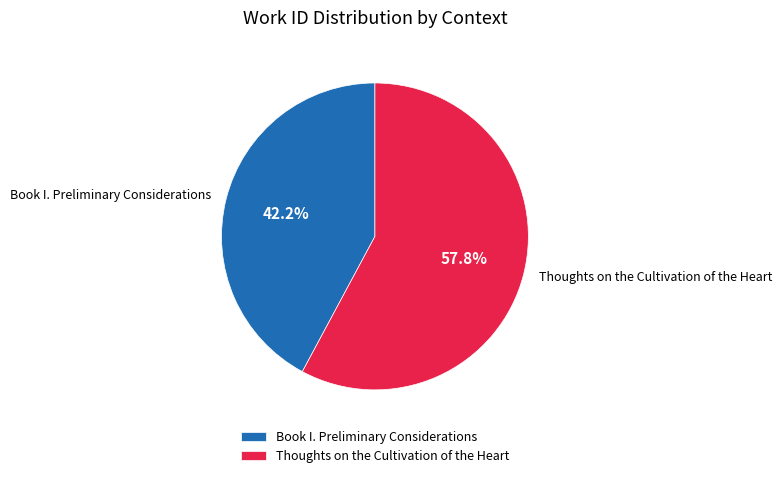

To the nearest percent, what percentage of the pie is Book I. Preliminary Considerations?

42%